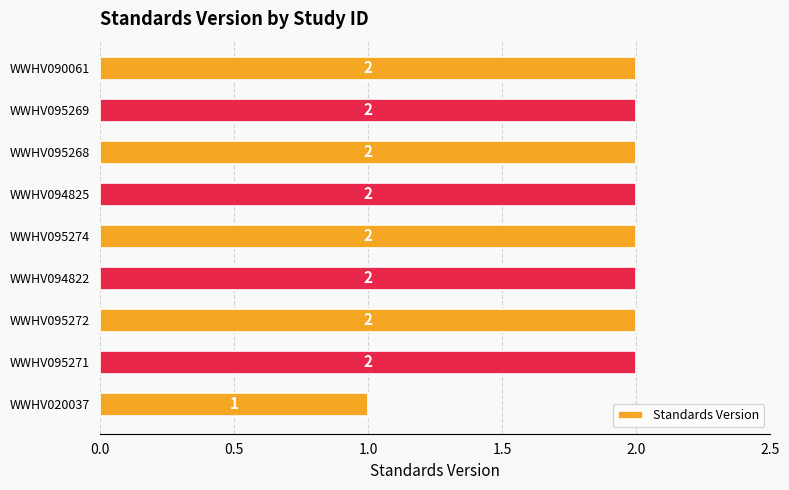

What is the ratio of the value at WWHV094822 to the value at WWHV095271?

1.0